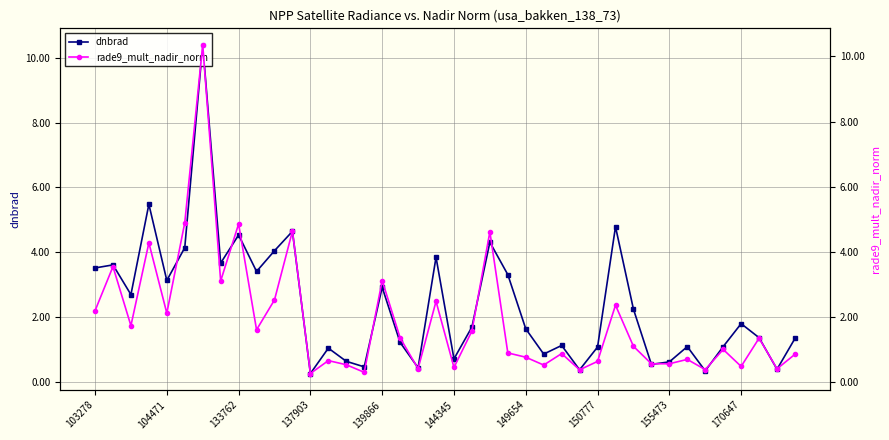

Which series ends up on top after the final intersection of dnbrad and rade9_mult_nadir_norm?

dnbrad